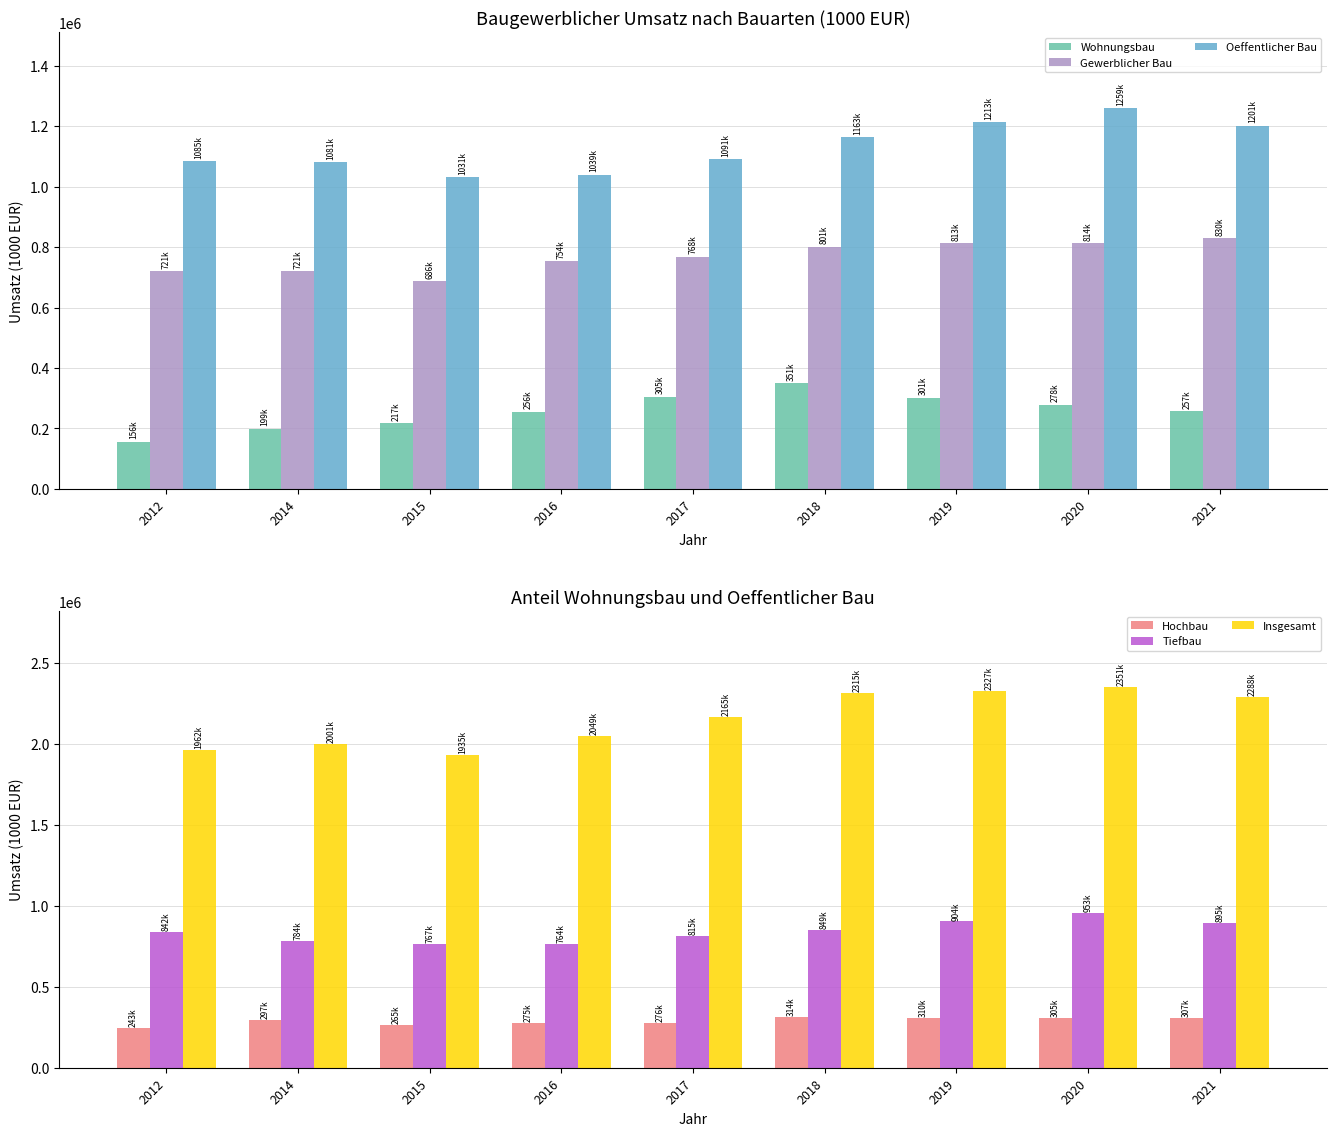

Which has a higher value, 2019 or 2018?

2018